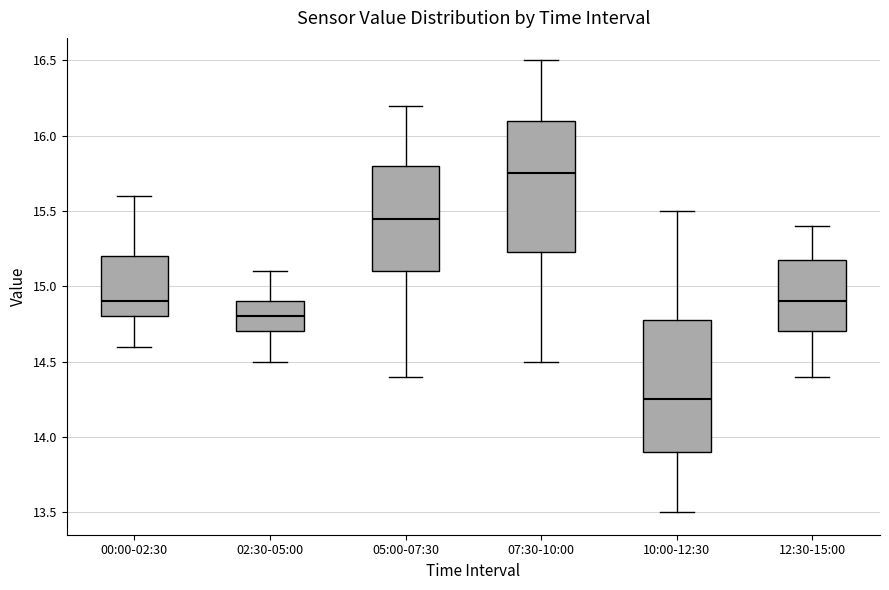

Reading left to right, read every box against the y-axis: the position of its median line, the range the box covers, and the ends of its whiskers. The values are not printed on the chart, so give them approximately, as read against the axis.

00:00-02:30: median 14.90, box 14.80 to 15.20, whiskers 14.60 to 15.60
02:30-05:00: median 14.80, box 14.70 to 14.90, whiskers 14.50 to 15.10
05:00-07:30: median 15.45, box 15.10 to 15.80, whiskers 14.40 to 16.20
07:30-10:00: median 15.75, box 15.25 to 16.10, whiskers 14.50 to 16.50
10:00-12:30: median 14.25, box 13.90 to 14.80, whiskers 13.50 to 15.50
12:30-15:00: median 14.90, box 14.70 to 15.20, whiskers 14.40 to 15.40